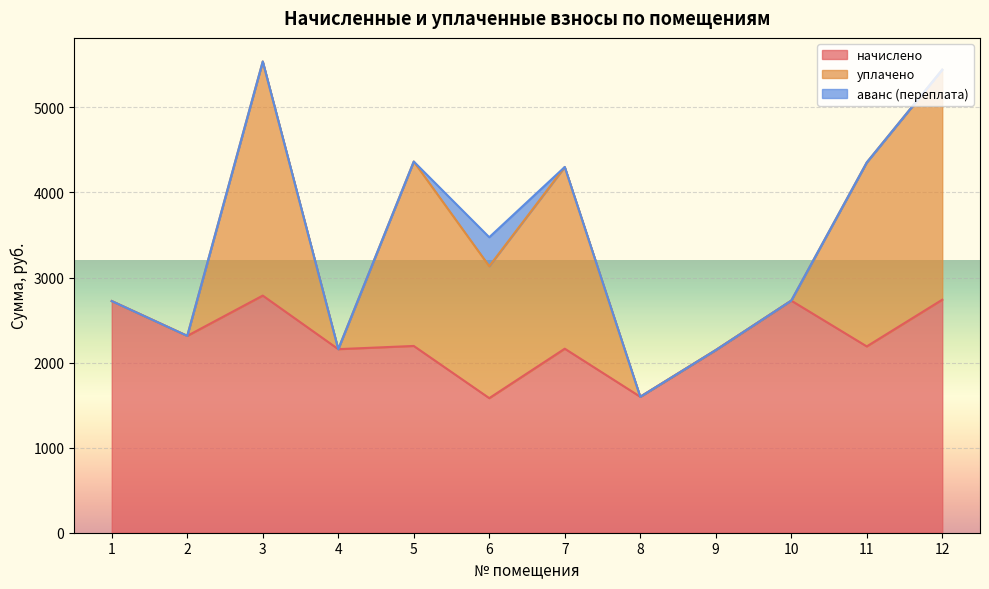

The value of начислено at 11 is 2190.5. True or false?

True